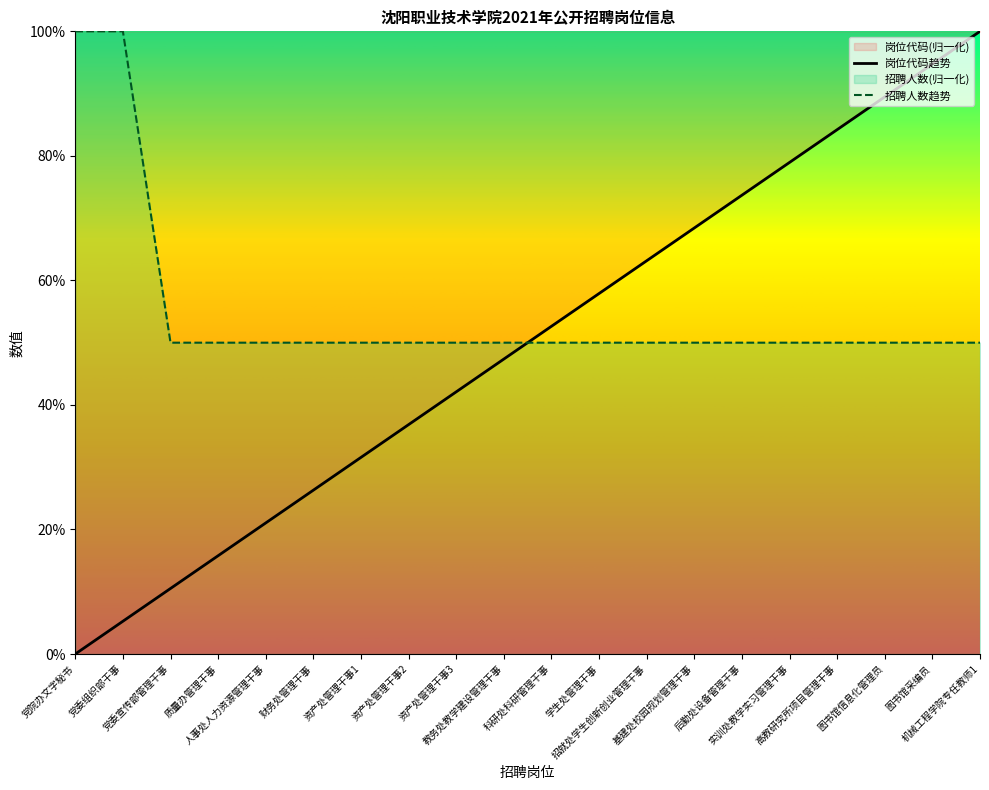

Which series has the largest range (max minus min)?

岗位代码趋势